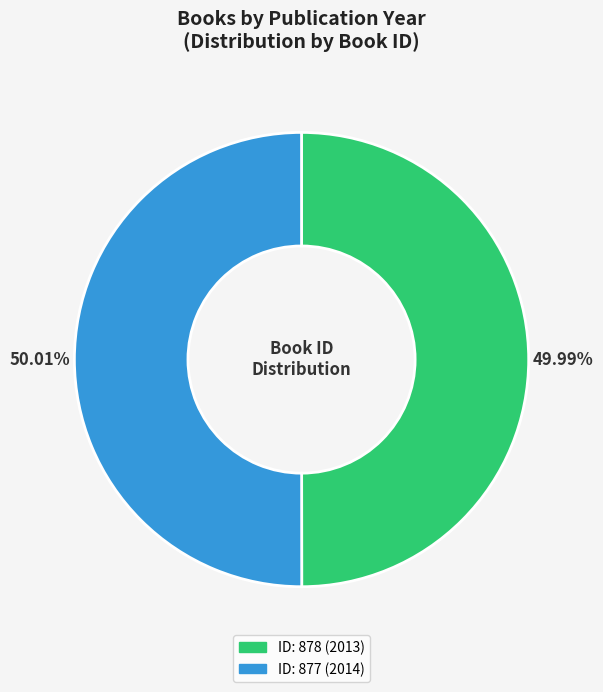

Is the sum of ID: 878 (2013) and ID: 877 (2014) greater than half?

Yes